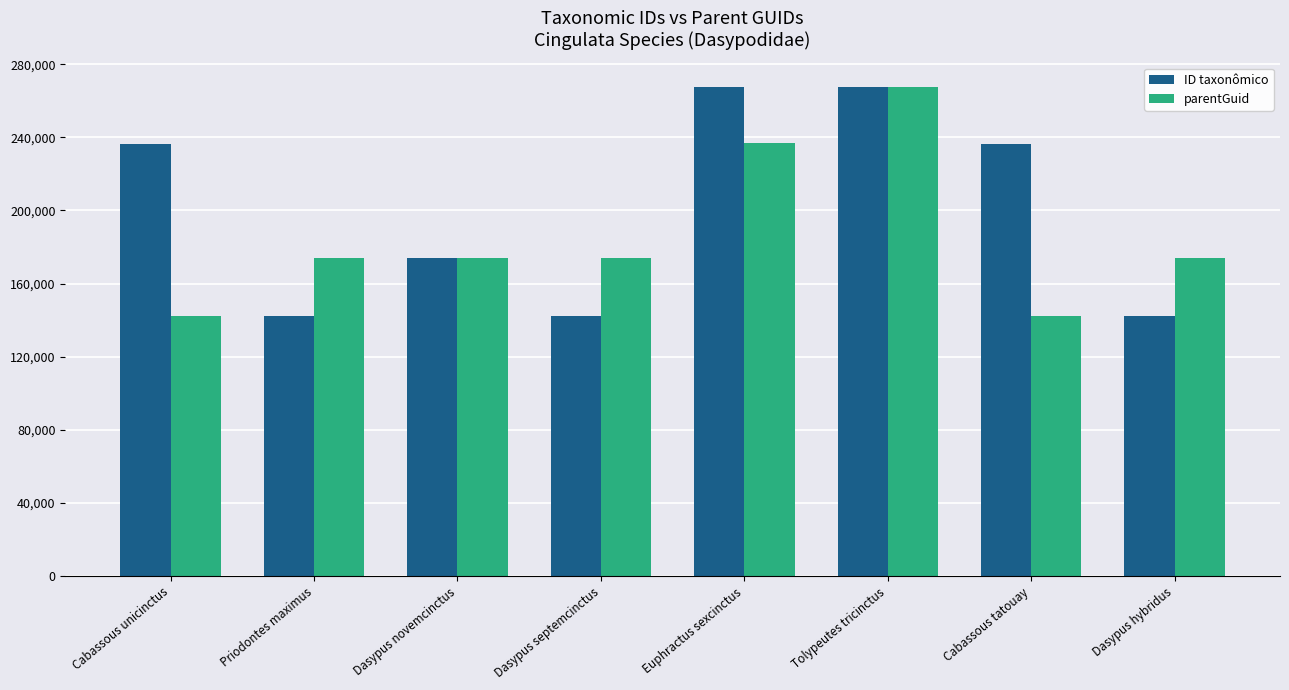

How many bars are there in total?

16